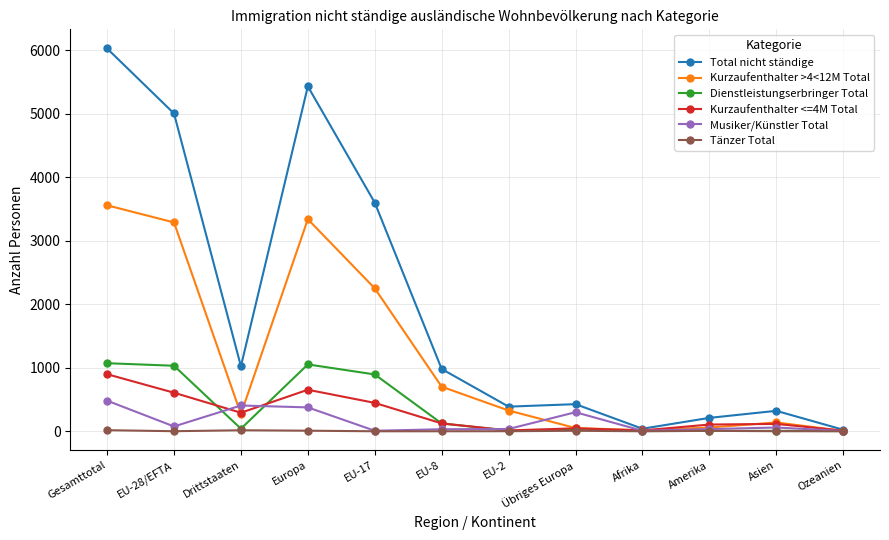

At which category does the chart reach its peak across all series?

Gesamttotal